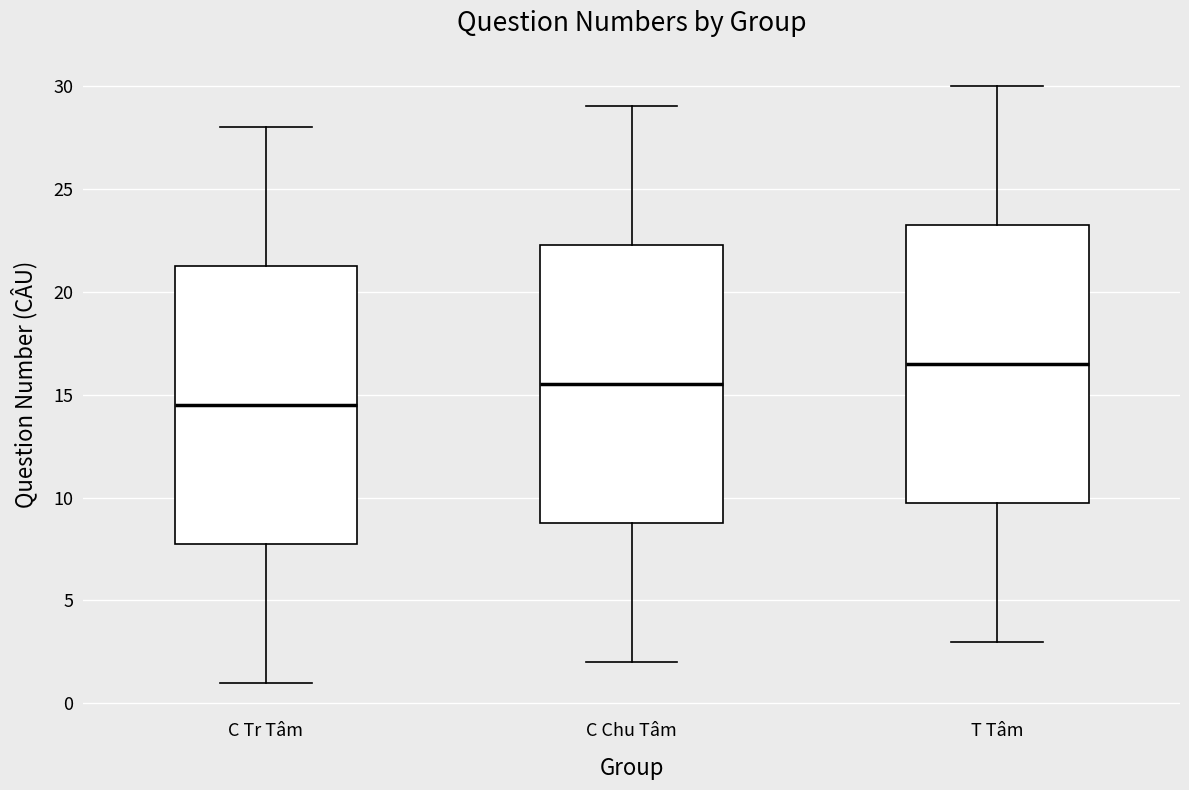

Which box has the highest median line?

T Tâm